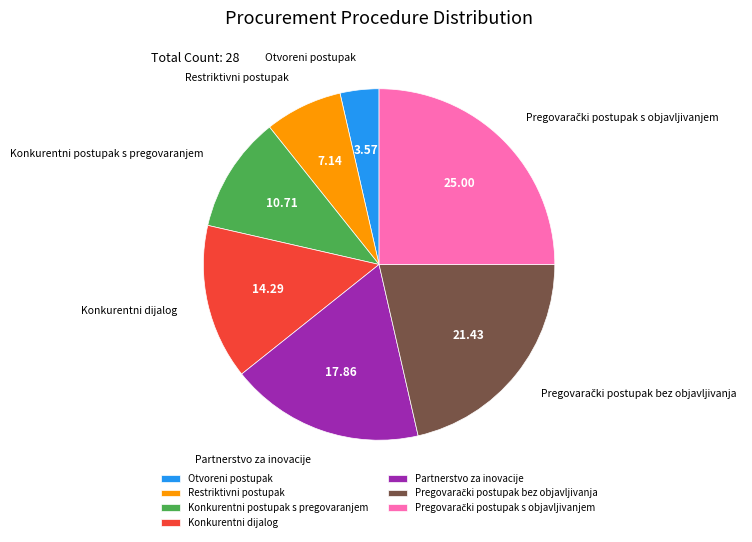

How many slices are in this pie chart?

7